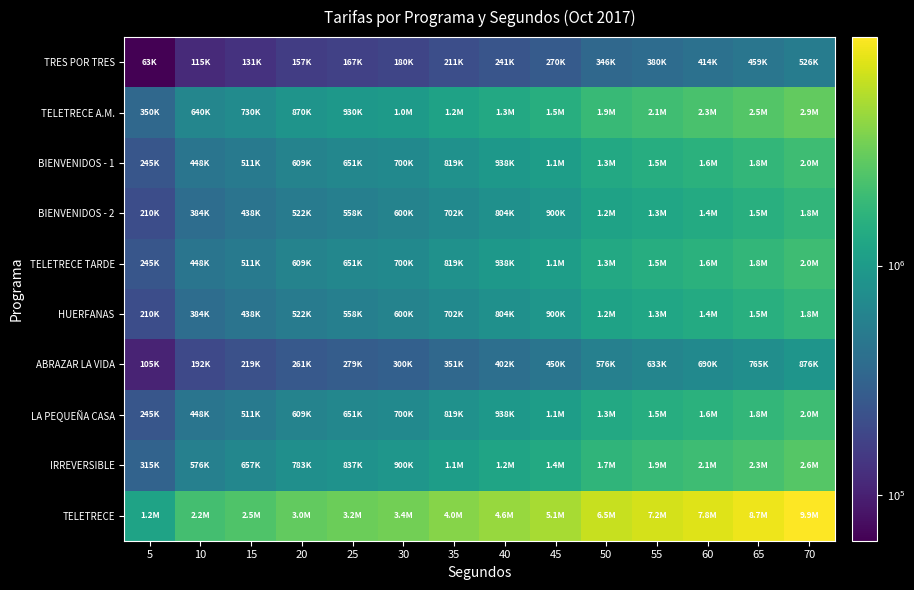

How many distinct data groups are displayed?

10